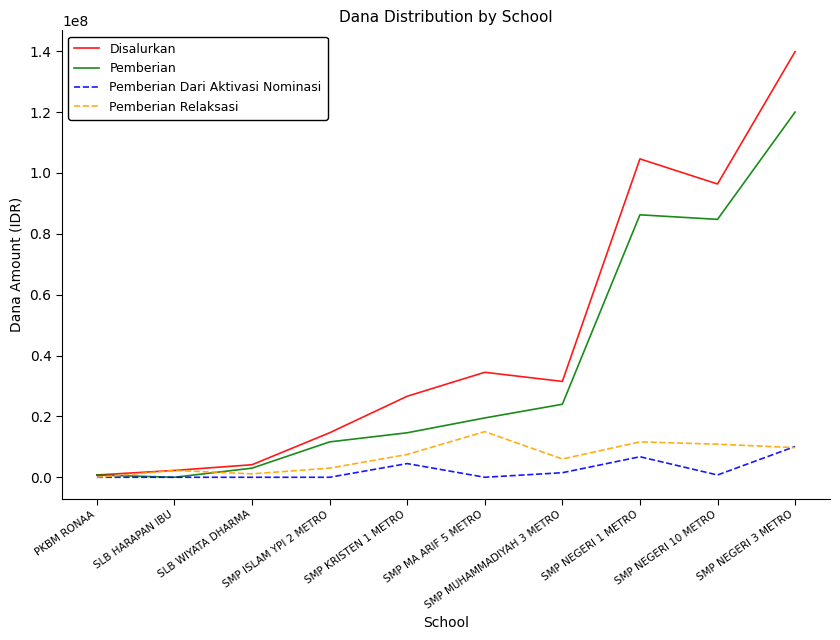

The Pemberian series shows 125336342 at SMP NEGERI 10 METRO. True or false?

False